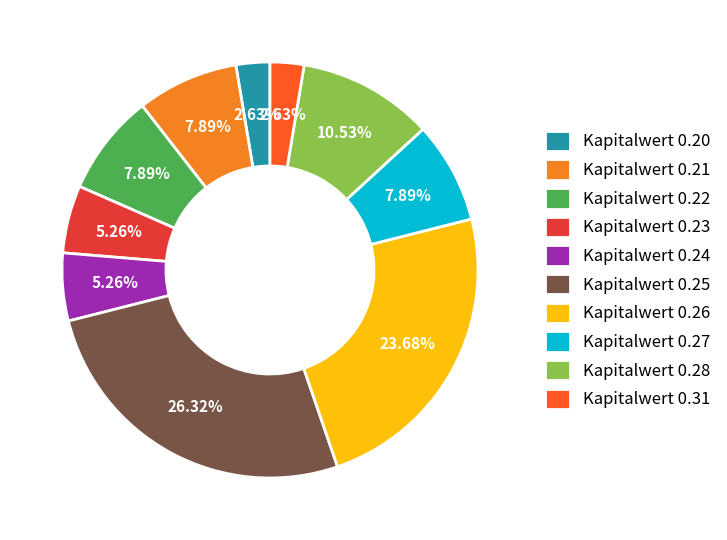

Combined, do Kapitalwert 0.24 and Kapitalwert 0.20 account for over 50%?

No